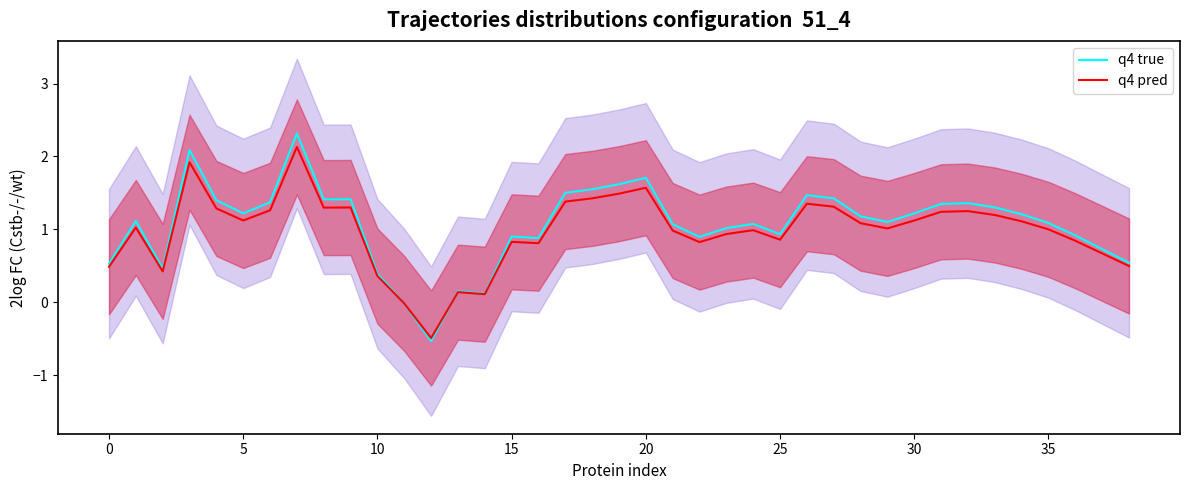

How many times do q4 pred and q4 true cross each other?

2